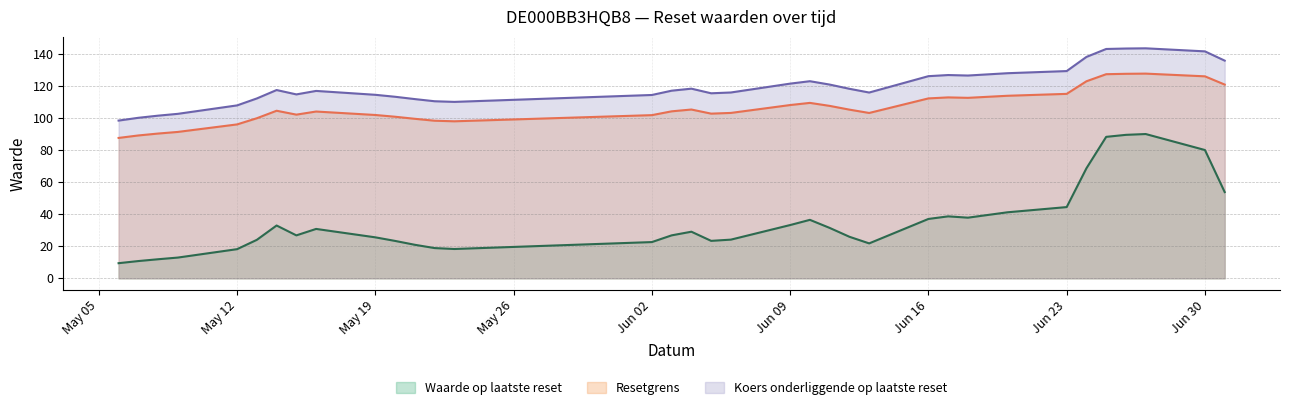

The value of Waarde op laatste reset at 2025-06-04 is 29.1. True or false?

True